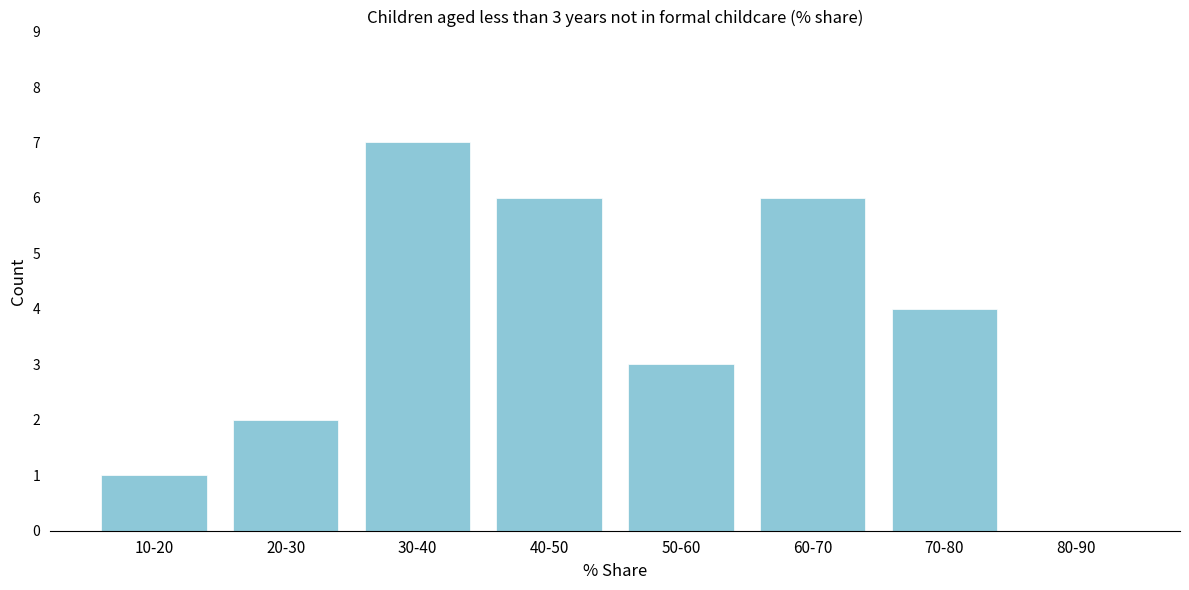

Reading left to right, list all the values displayed in this chart.

10-20=1	20-30=2	30-40=7	40-50=6	50-60=3	60-70=6	70-80=4	80-90=0